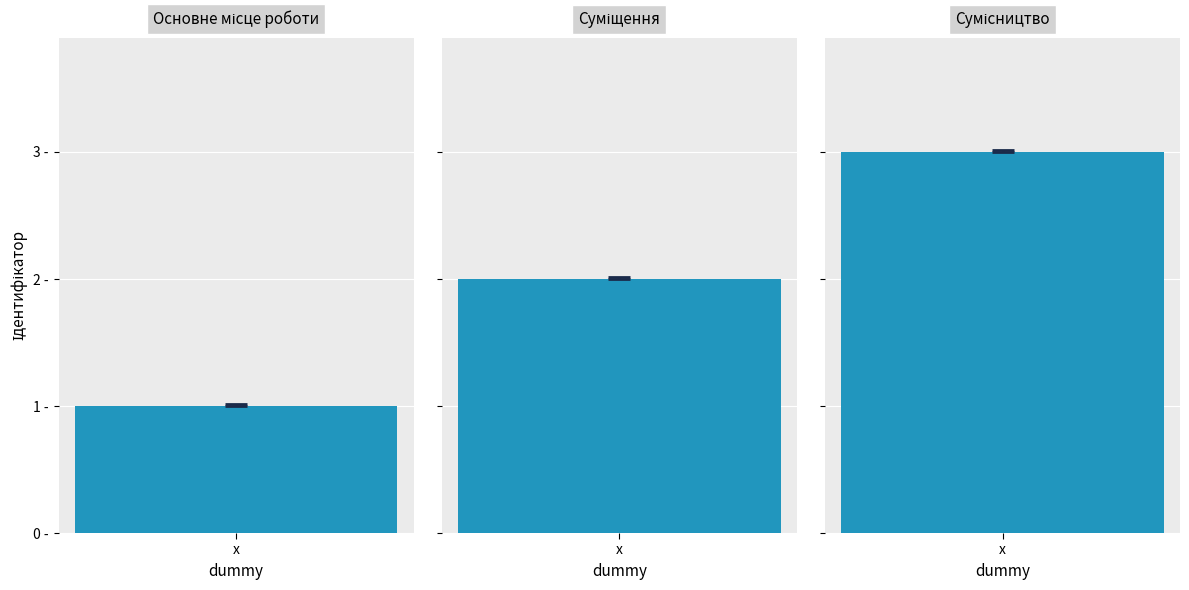

The chart shows a value of 2 at Сумісництво. True or false?

False